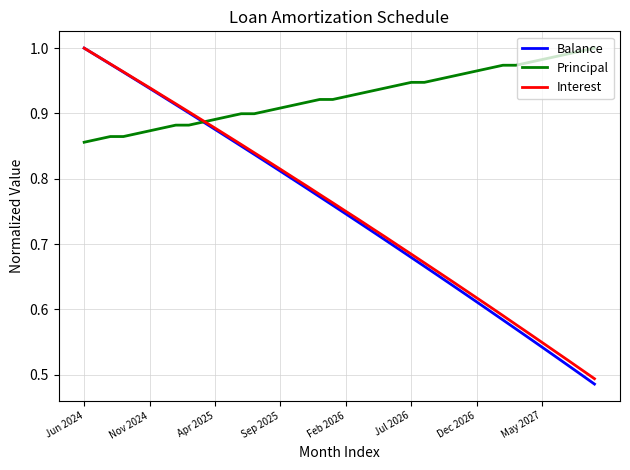

Which series has the largest total across all categories?

Principal